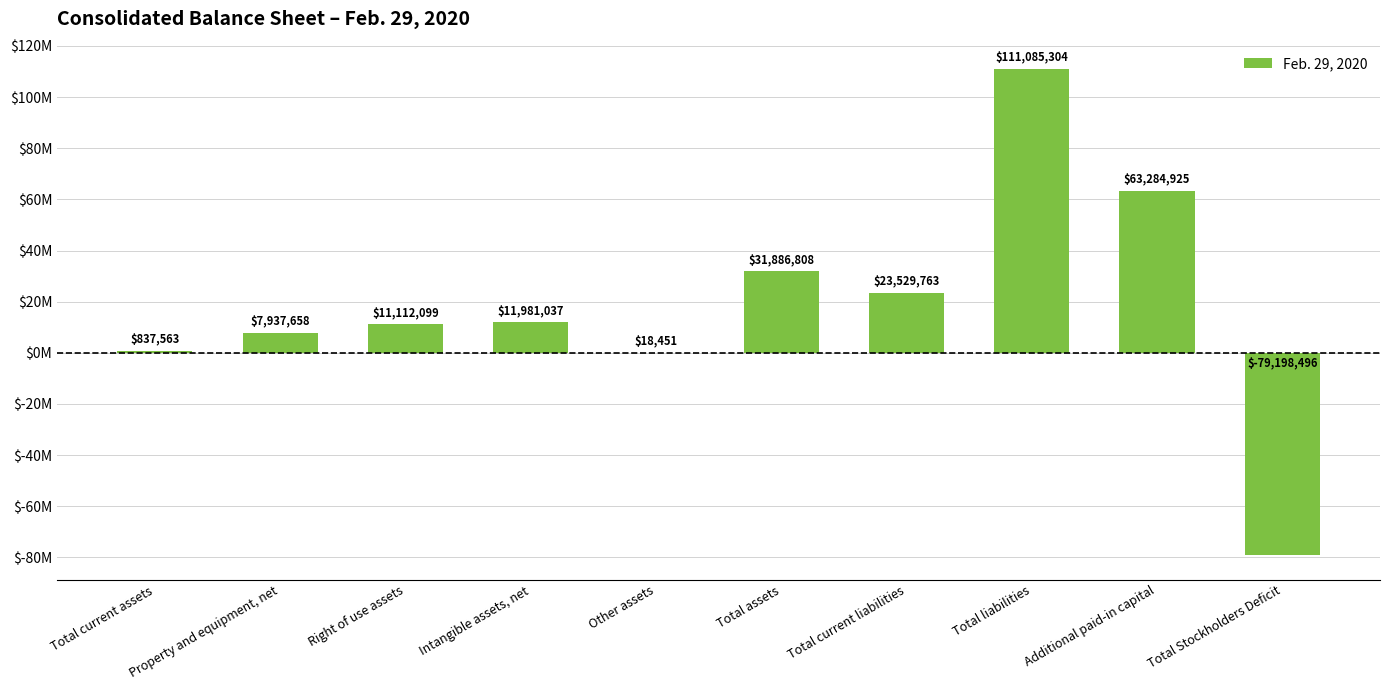

What value does the data have at Total current liabilities?

23529763